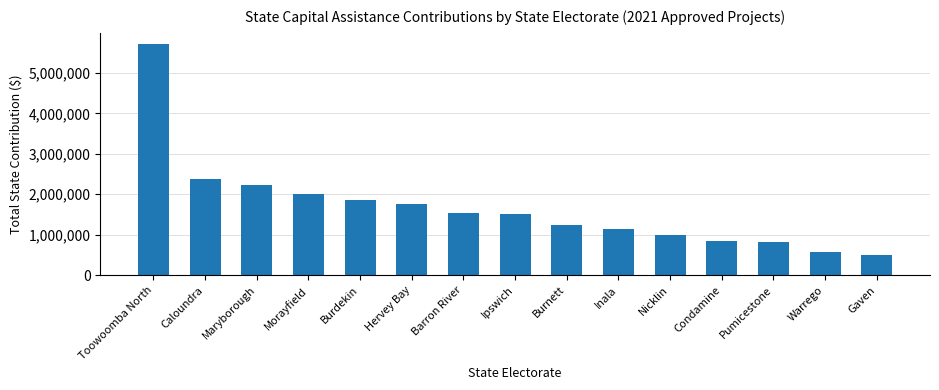

Which label corresponds to the largest value in the chart?

Toowoomba North